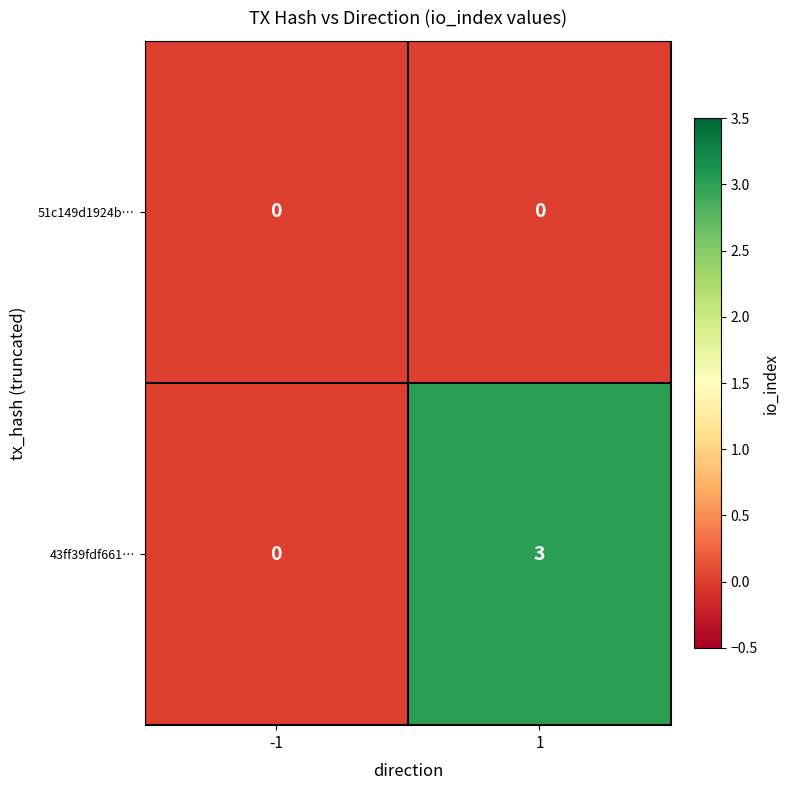

Is it true that 43ff39fdf661… equals 2 at -1?

False